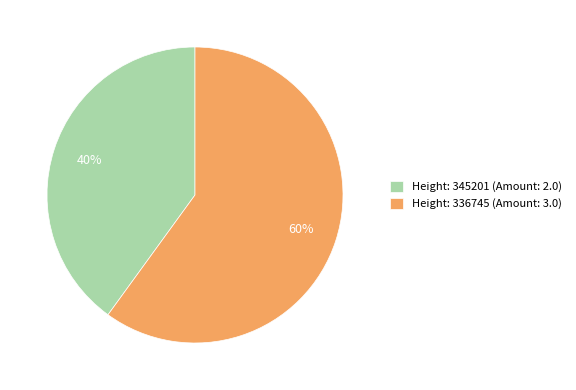

Is it true that Height: 345201 (Amount: 2.0) is 52% of the pie?

False